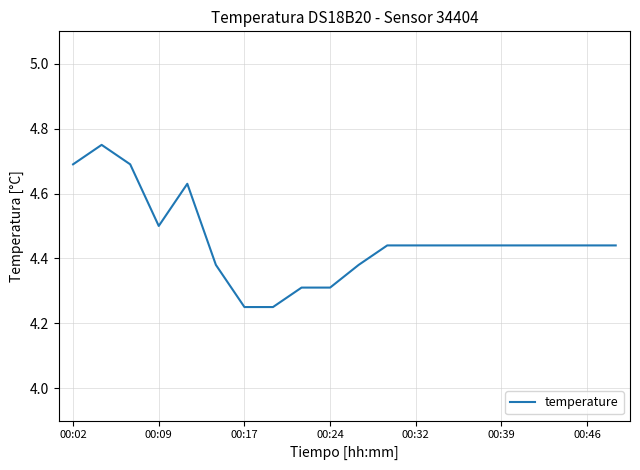

True or false: the data shows 7.7 at 00:46.

False